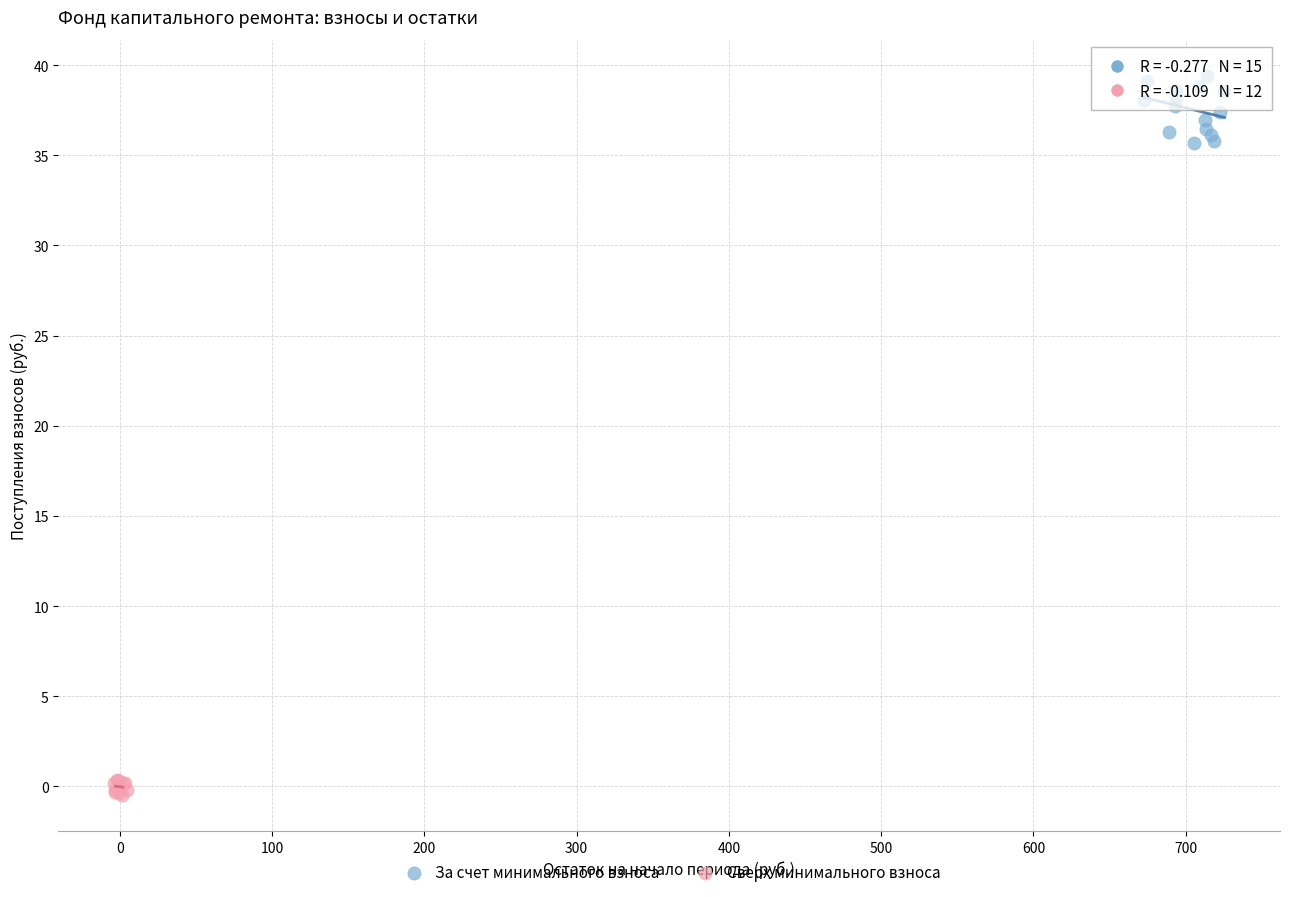

Which series has the largest Y range (max minus min)?

За счет минимального взноса